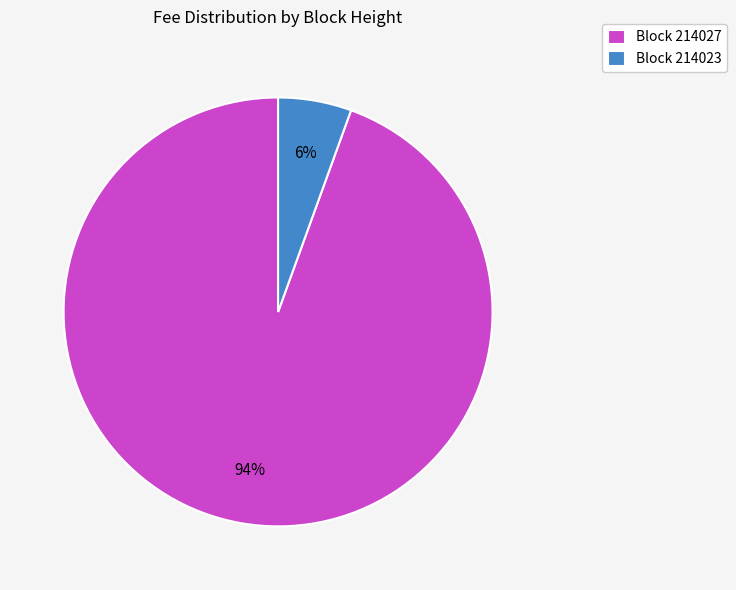

To the nearest percent, what percentage of the pie is Block 214027?

94%